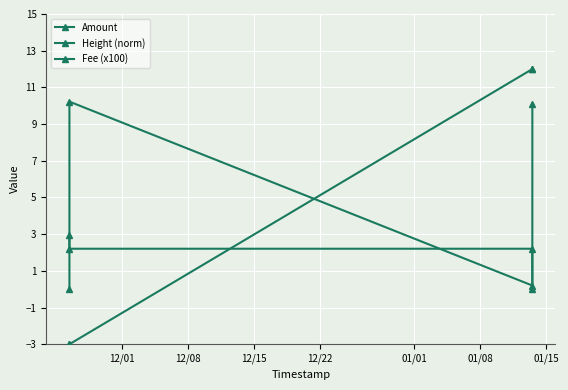

Which series changed the most between 12/01 and 12/22?

Height (norm)